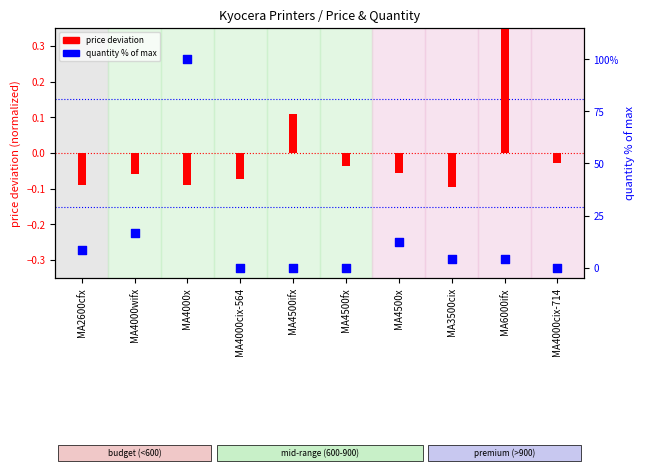

Is the value of quantity % of max at MA4500ifx greater than the value of price deviation at MA4500fx?

Yes